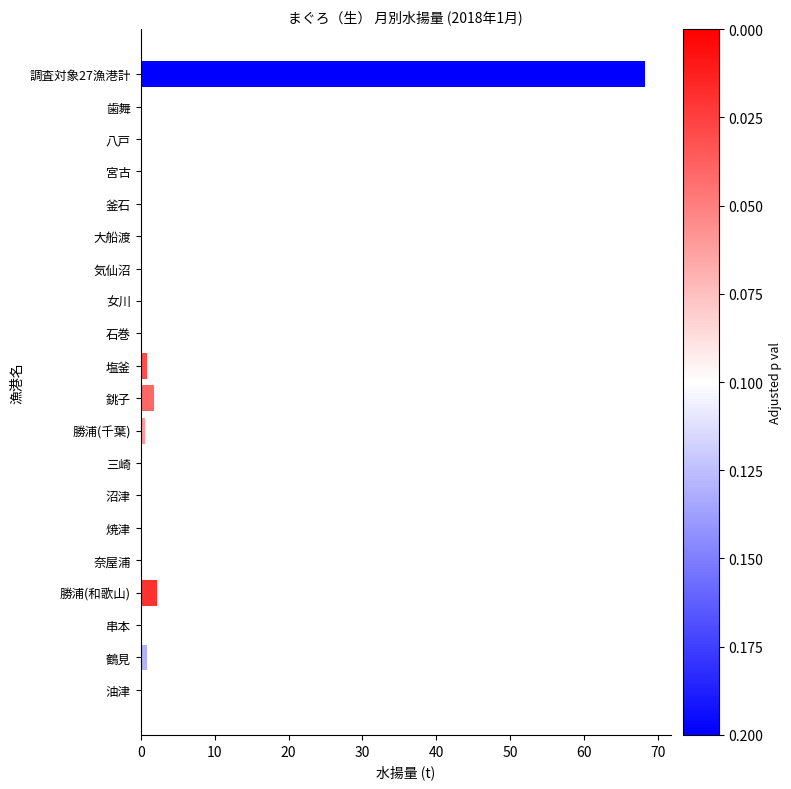

The value at 歯舞 is 0.0. True or false?

True